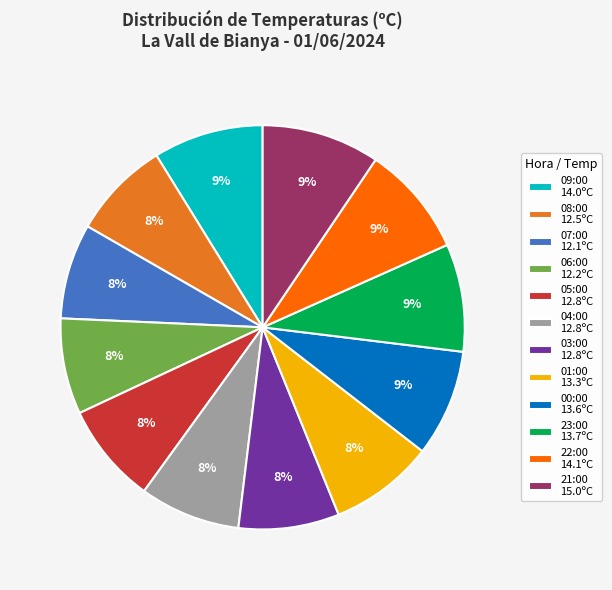

Does 03:00 account for over 50% of the chart?

No